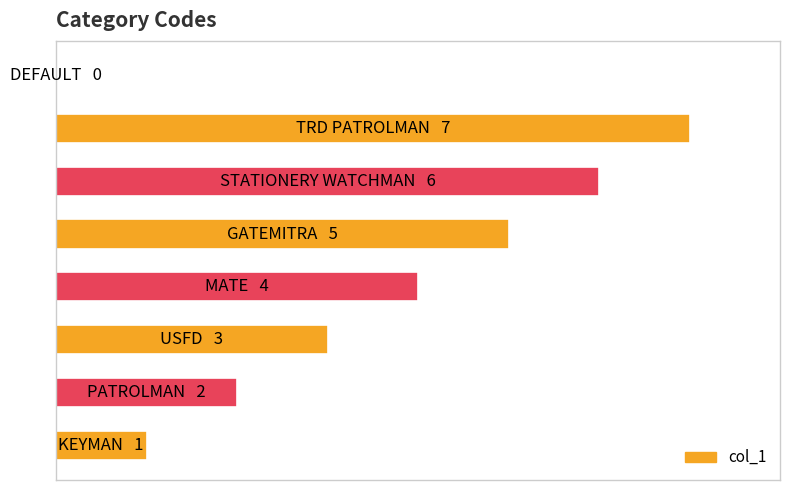

Are the bars horizontal?

Yes